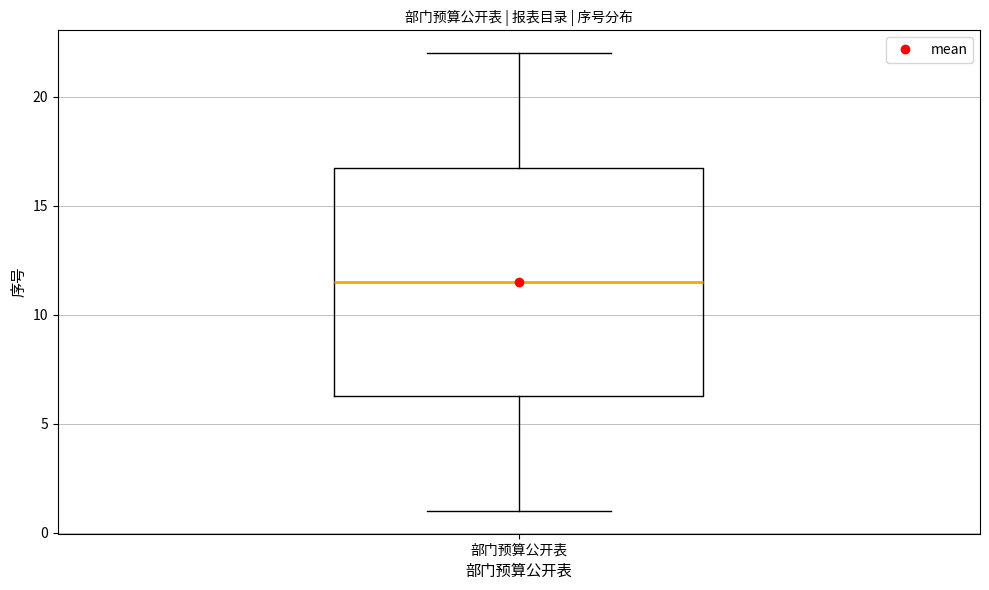

Read this box plot against the y-axis: the position of the median line, the range covered by the box, and the ends of both whiskers. The values are not printed on the chart, so give them approximately, as read against the axis.

median 11.5, box 6.5 to 17.0, whiskers 1.0 to 22.0